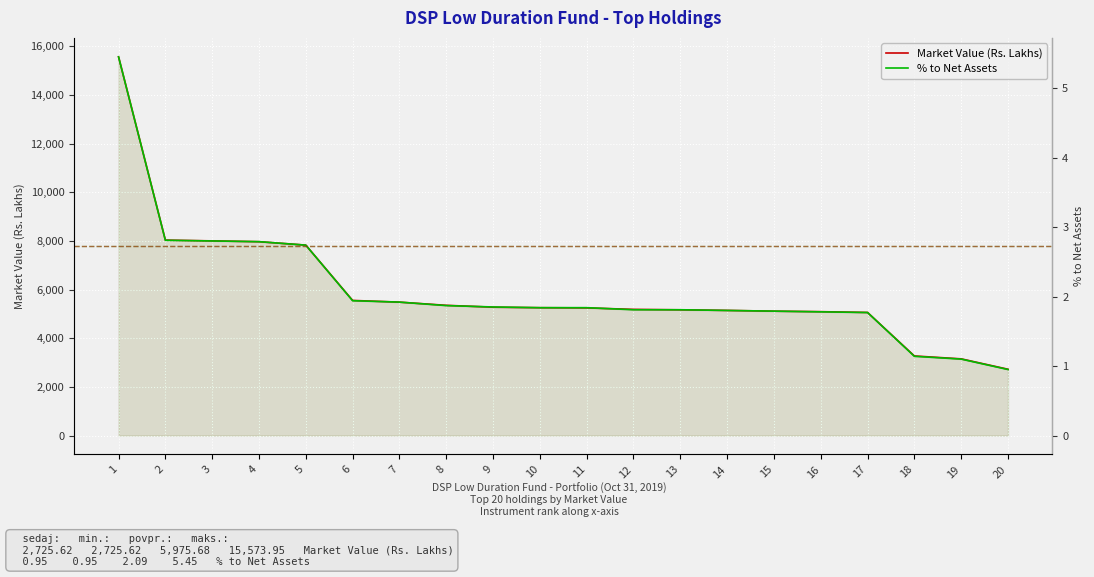

Count the number of categories in the chart.

20